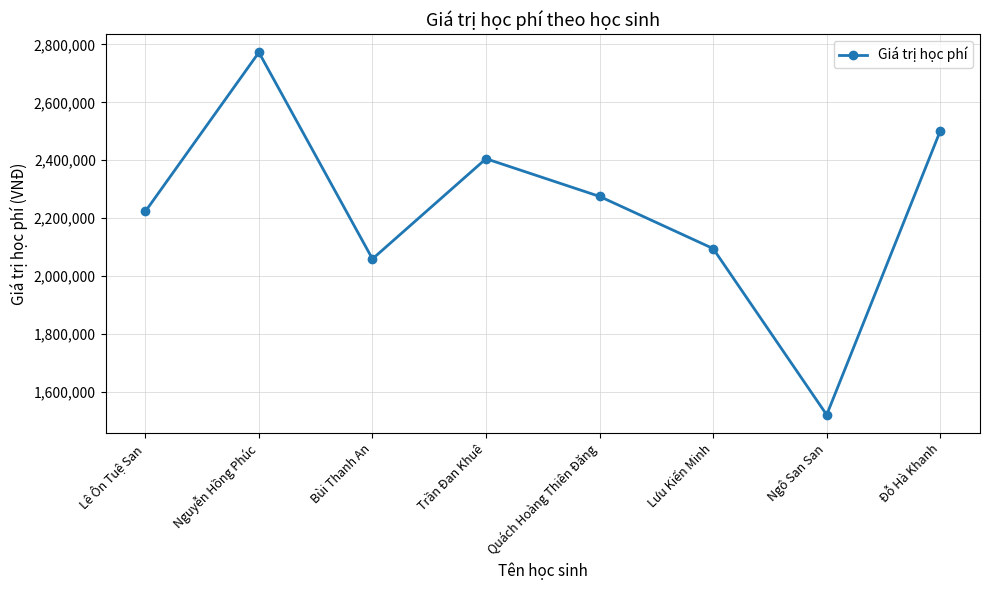

What is the minimum value shown in the chart?

1520250